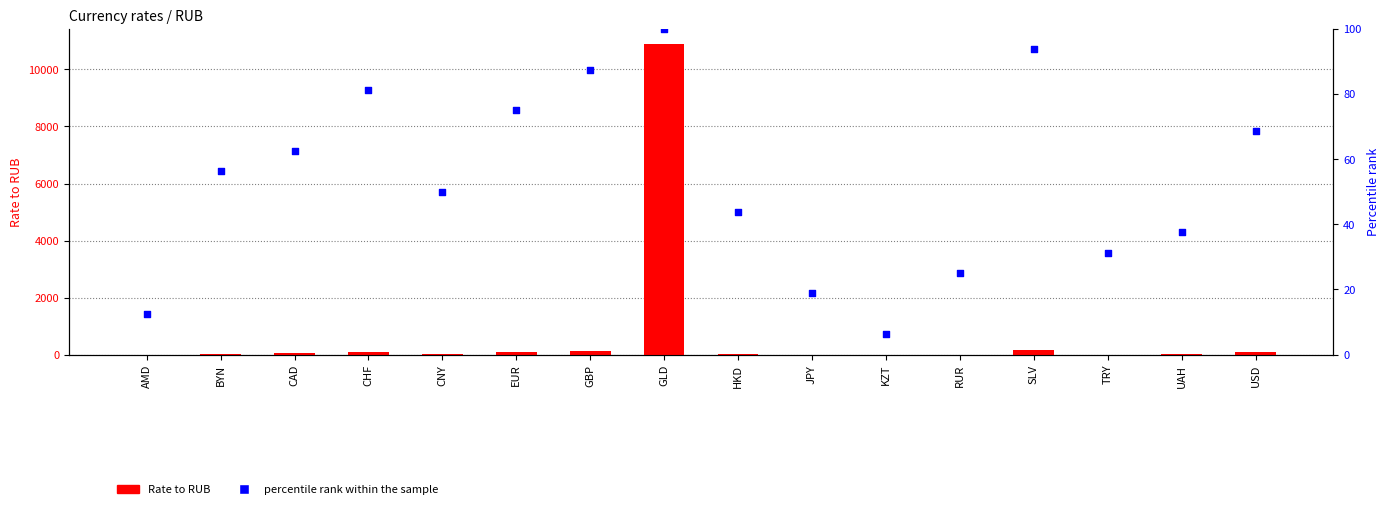

Is the value of Rate to RUB at UAH greater than the value of percentile rank within the sample at CAD?

No